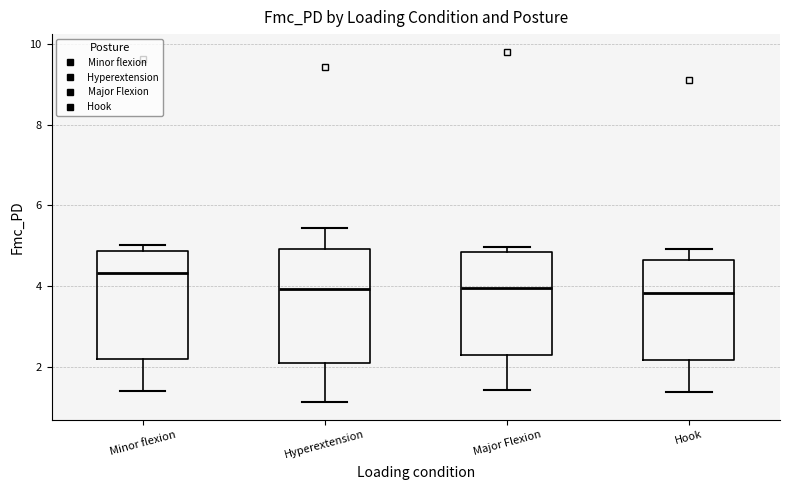

Reading left to right, transcribe this box plot: for each box, give where its median line is, the range the box spans, and where its two whiskers end, as read against the y-axis. The values are not printed on the chart, so give them approximately, as read against the axis.

Minor flexion: median 4.4, box 2.2 to 4.8, whiskers 1.4 to 5.0
Hyperextension: median 4.0, box 2.0 to 5.0, whiskers 1.2 to 5.4
Major Flexion: median 4.0, box 2.2 to 4.8, whiskers 1.4 to 5.0
Hook: median 3.8, box 2.2 to 4.6, whiskers 1.4 to 5.0